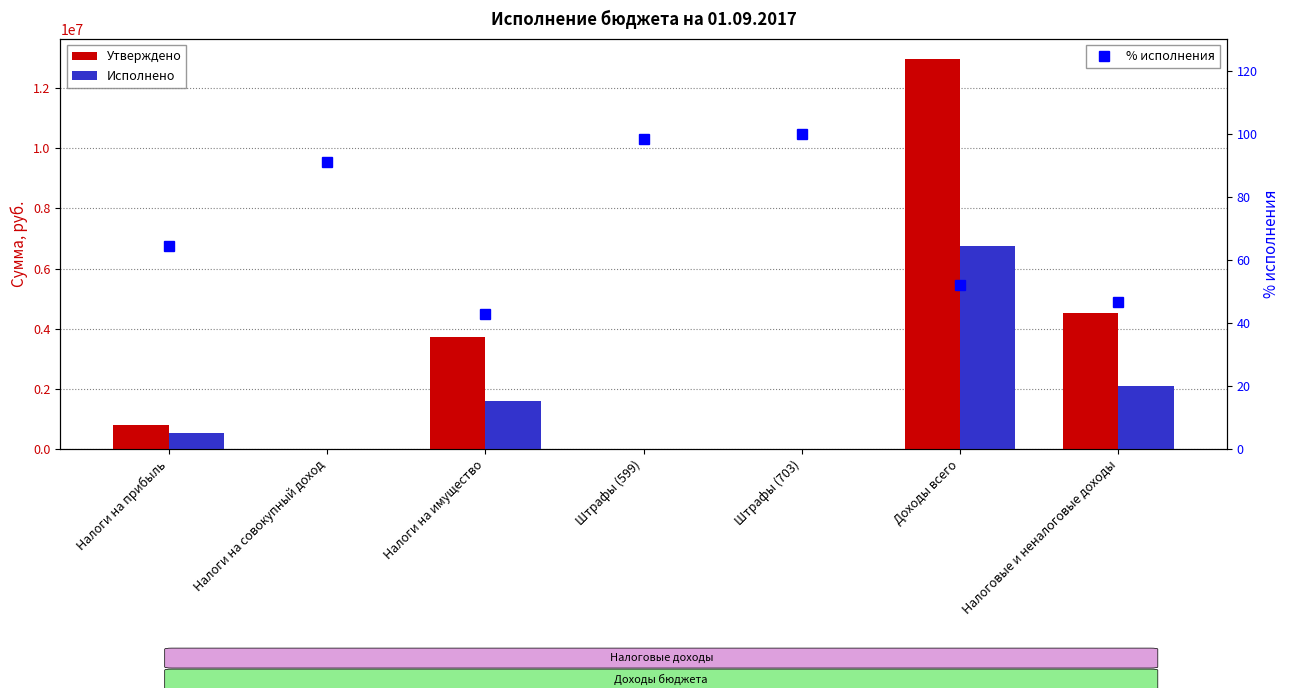

At Доходы всего, list the series in order from smallest to largest.

% исполнения, Исполнено, Утверждено